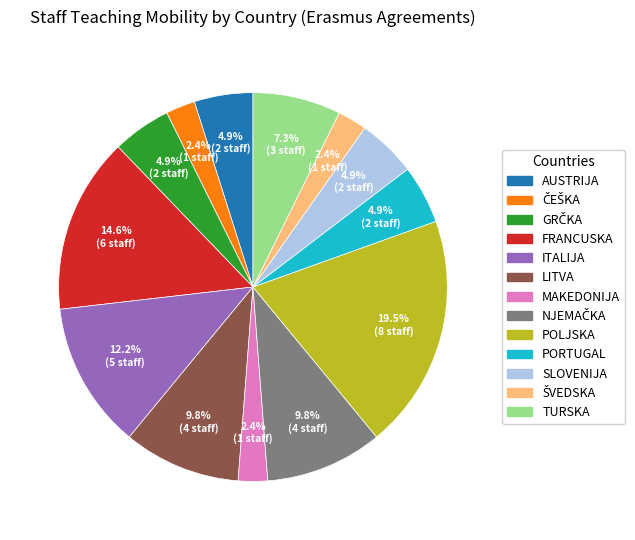

Combined, do LITVA and FRANCUSKA account for over 50%?

No